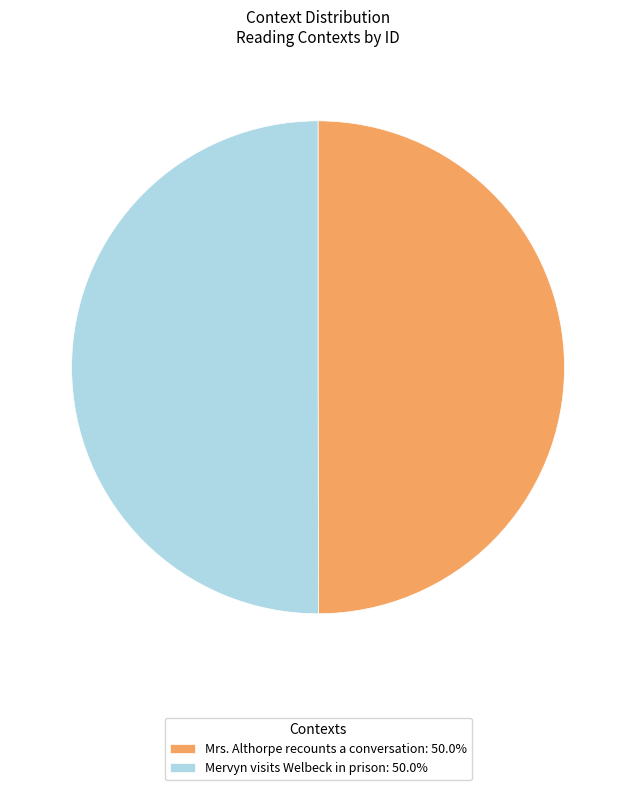

Is it true that Mrs. Althorpe recounts a conversation is 37% of the pie?

False